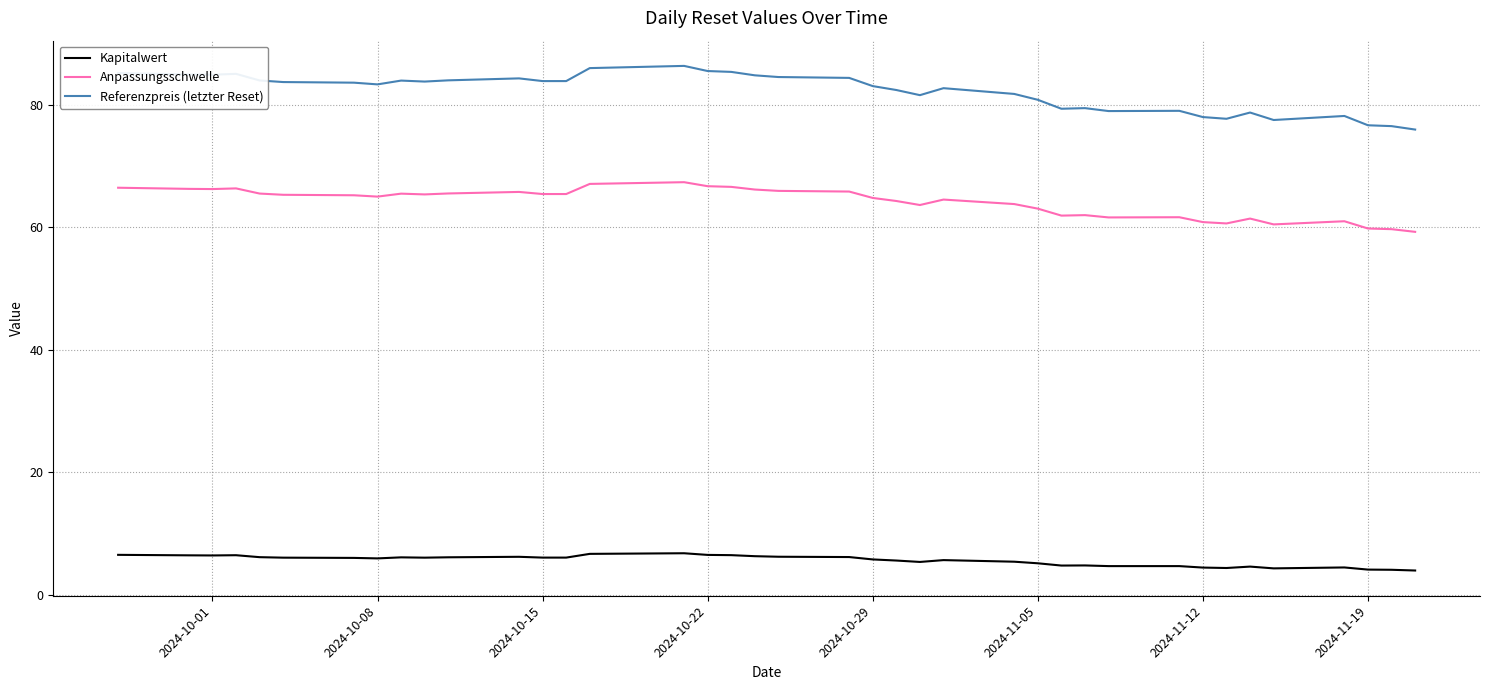

Is this an area chart (filled region under the line)?

No